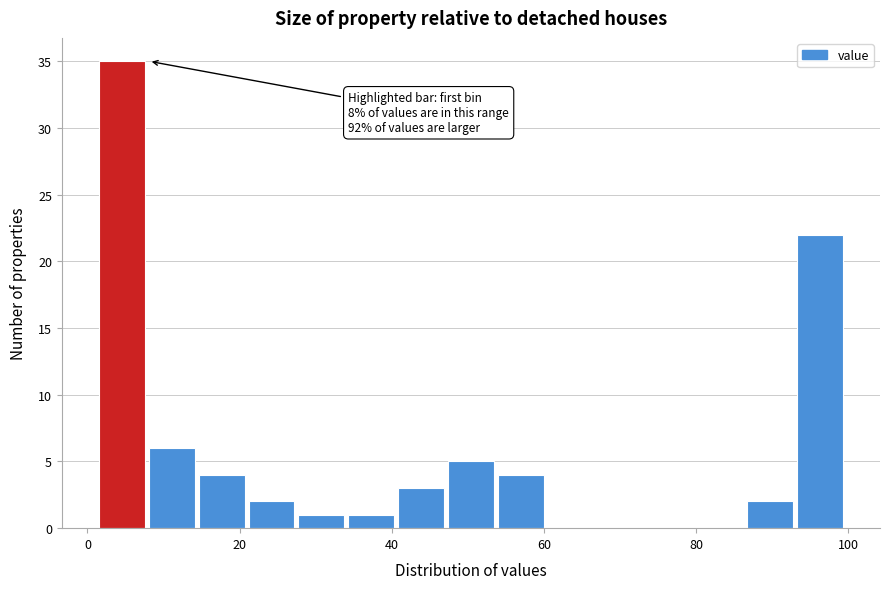

Around what value on the x-axis is the tallest bar? Give the approximate position of its centre, as read against the axis.

4